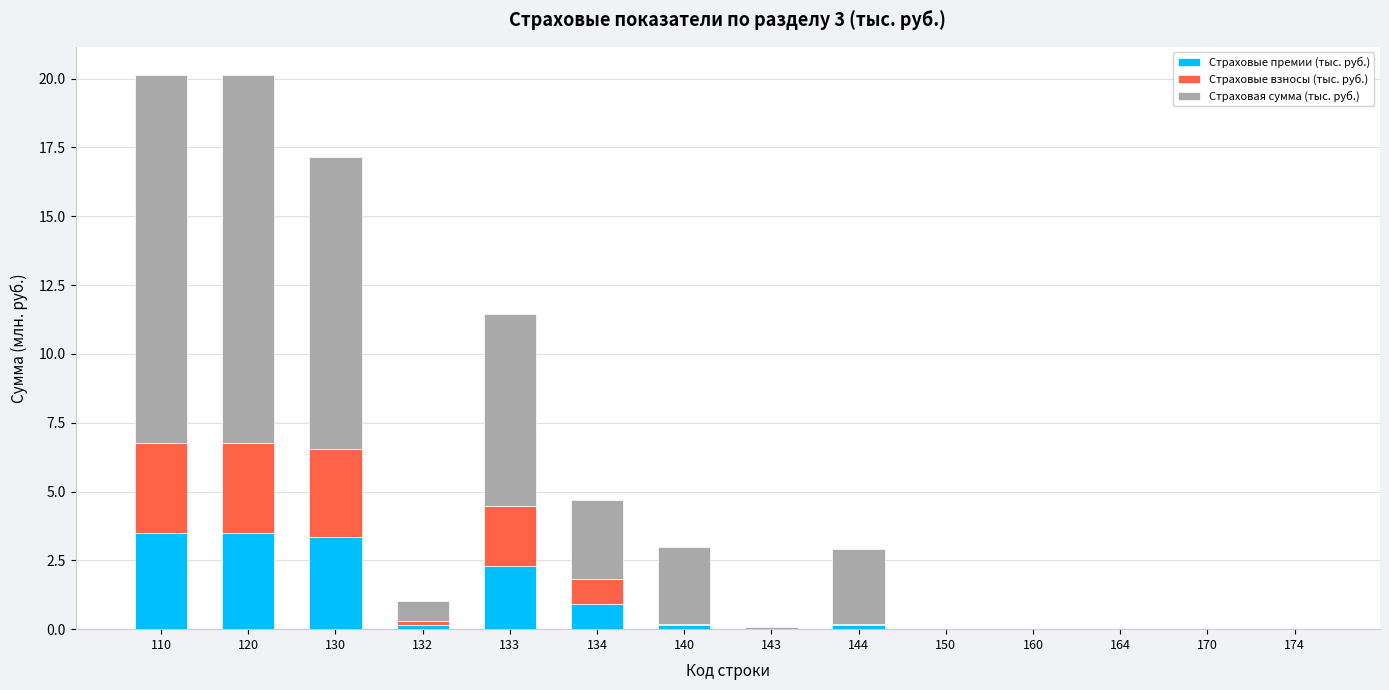

Are the bars horizontal?

No